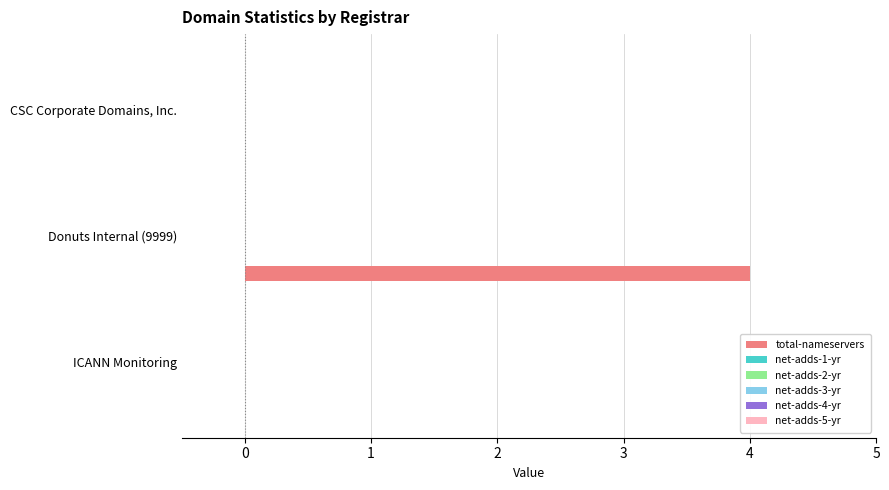

What is the sum of all values?

4